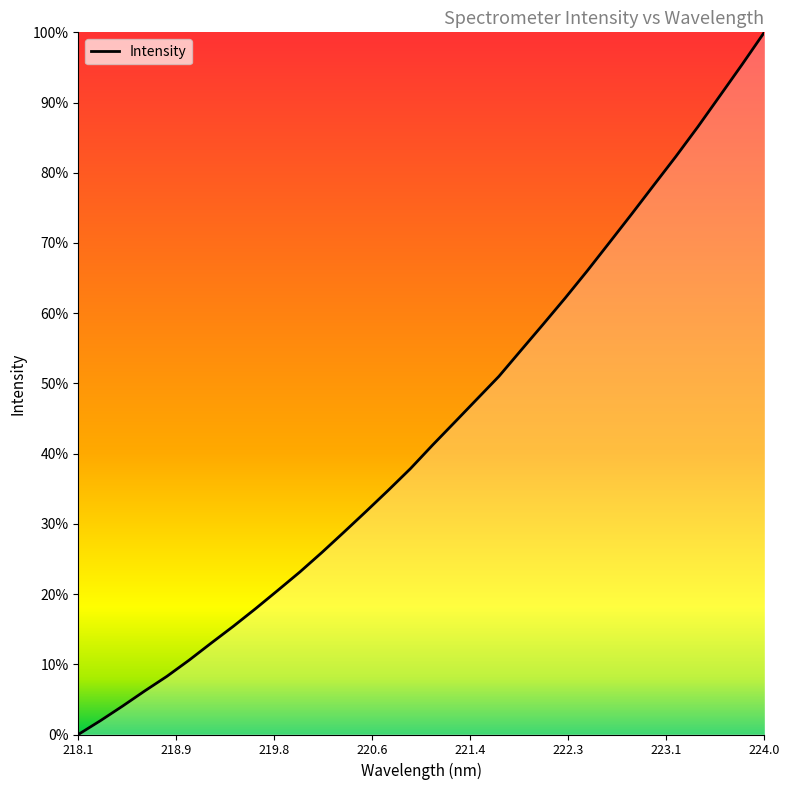

Does the chart display data point markers on the line(s)?

No